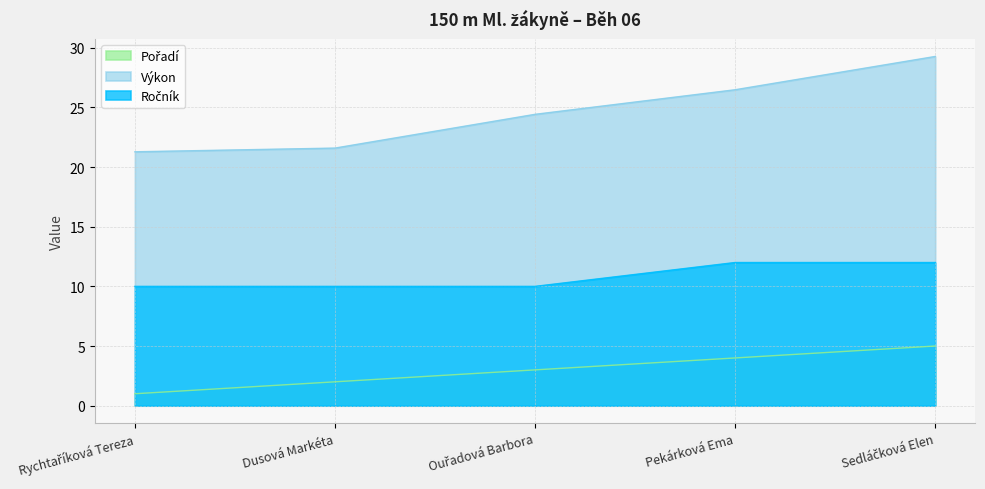

Between Rychtaříková Tereza and Pekárková Ema, which is larger?

Pekárková Ema